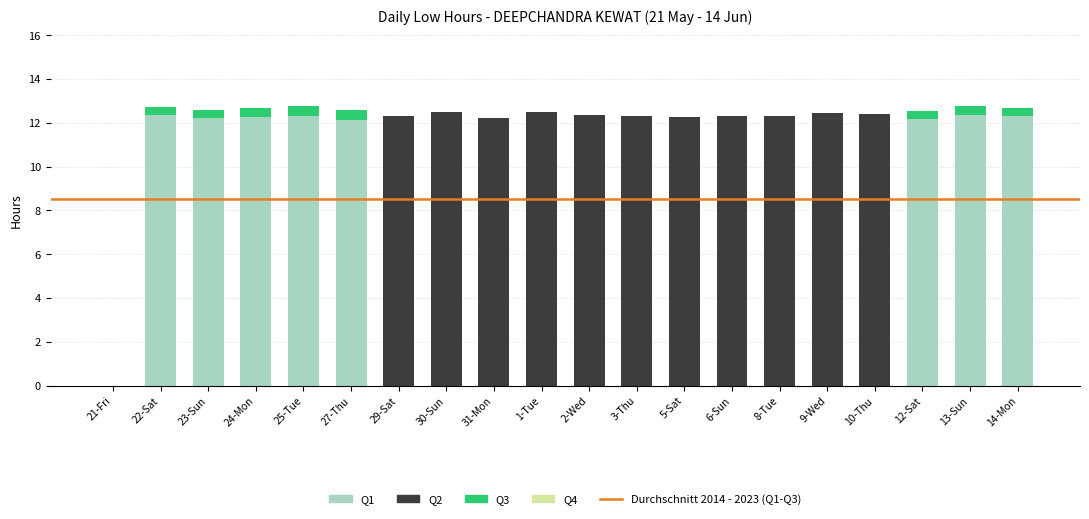

How many series are shown in this chart?

3